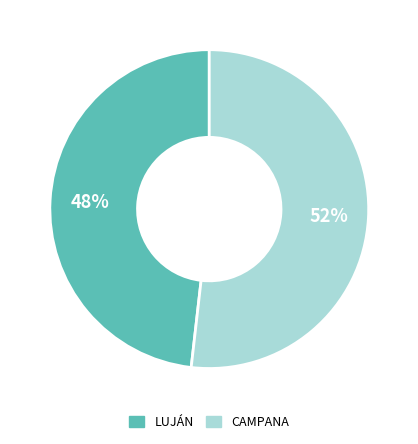

How many slices are in this pie chart?

2